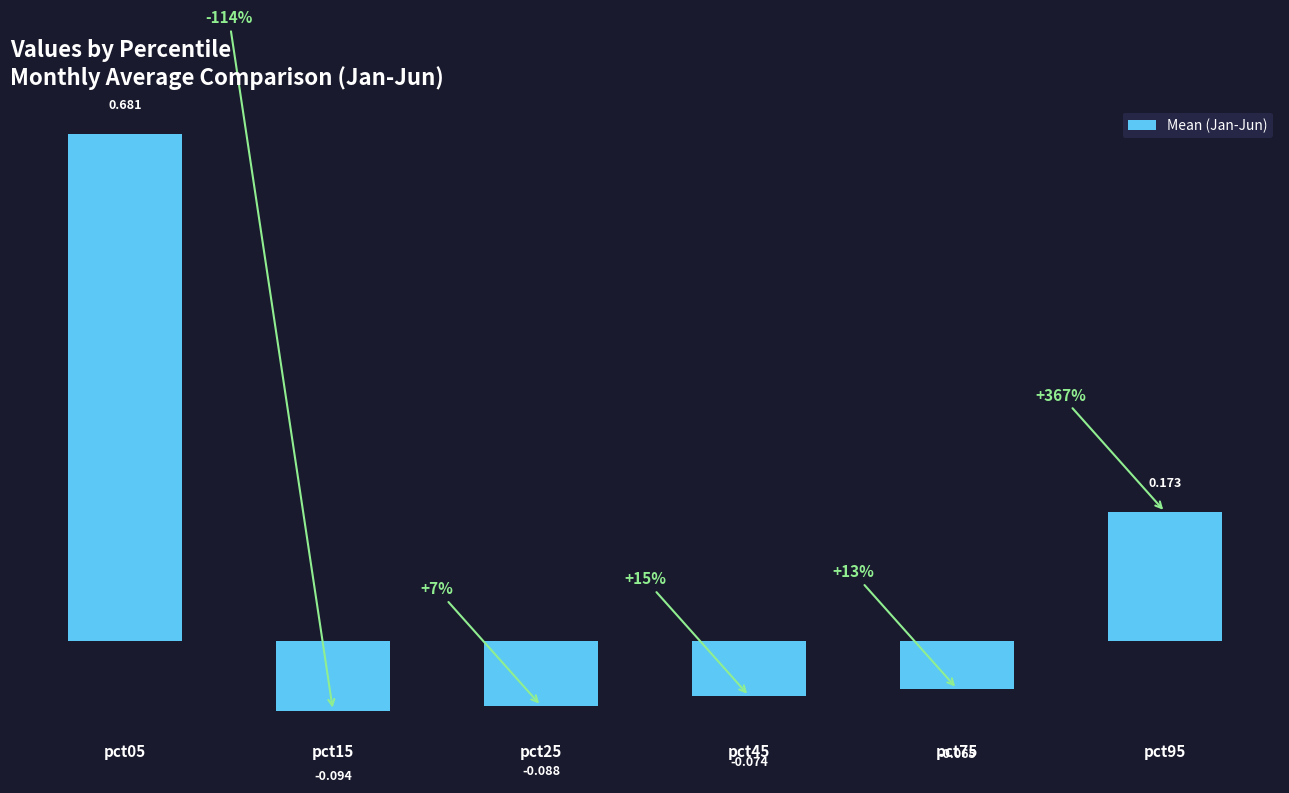

At which label is the value closest to 0?

pct75